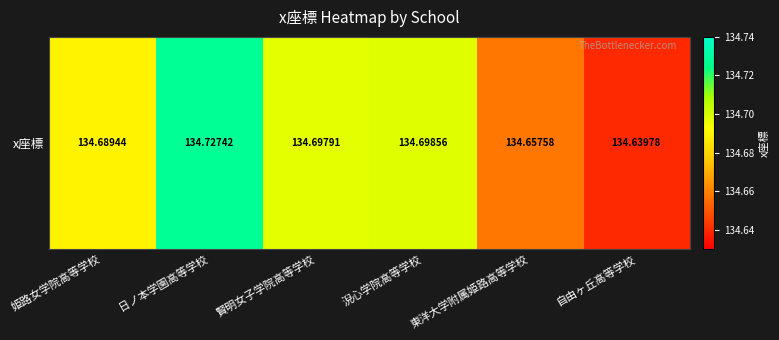

Reading left to right, transcribe all the data shown in this chart.

134.7	134.7	134.7	134.7	134.7	134.6